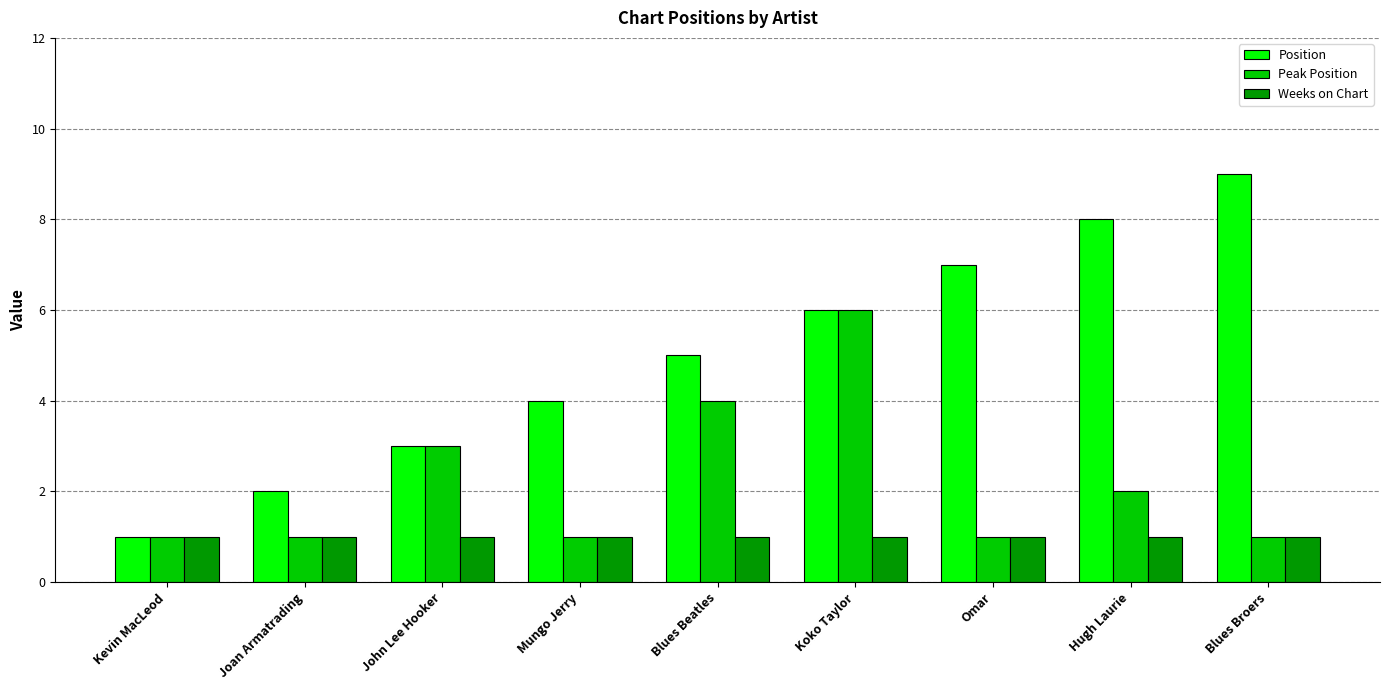

Is it true that Position equals 12 at Omar?

False